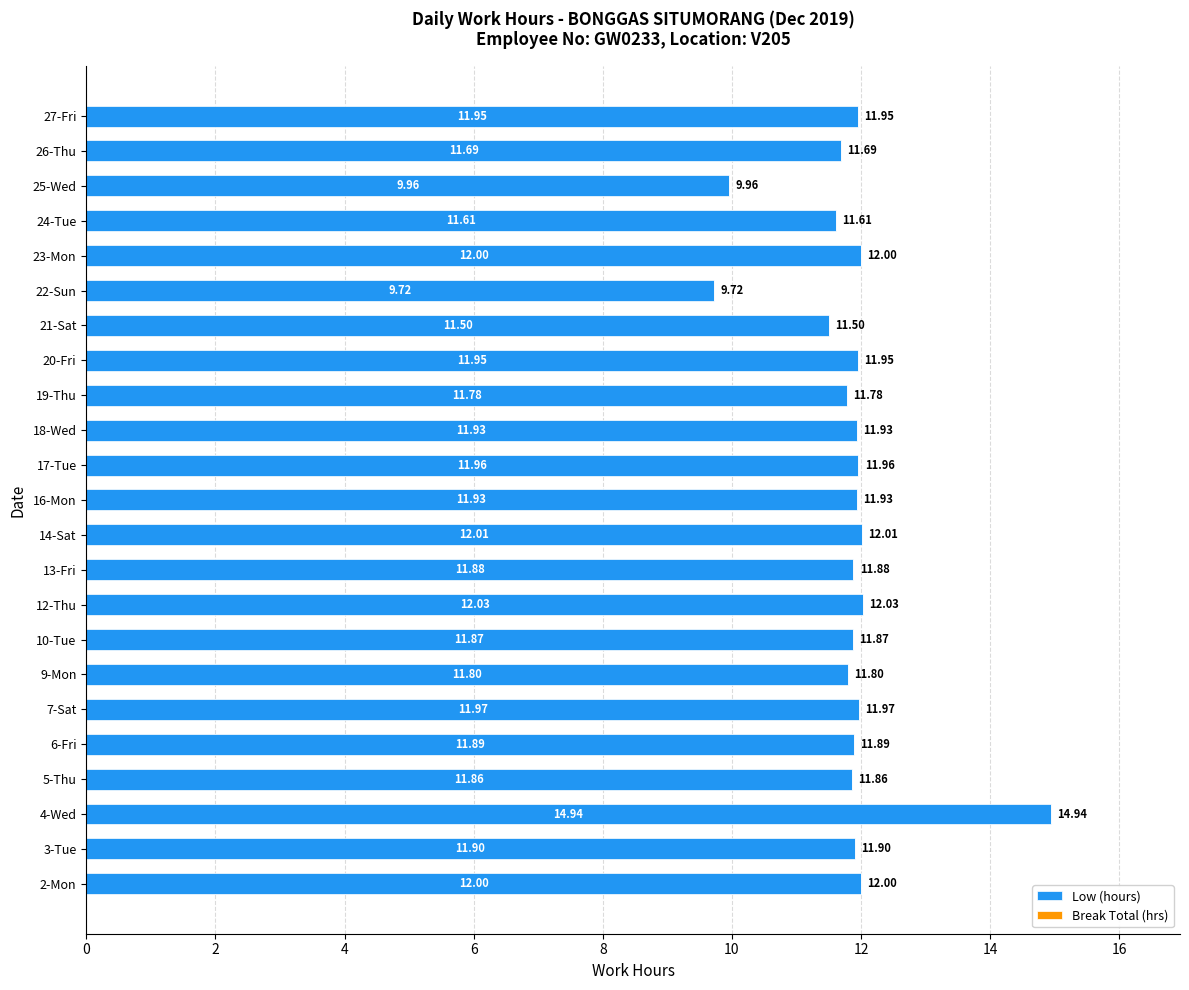

Which has a higher value, 10-Tue or 24-Tue?

10-Tue